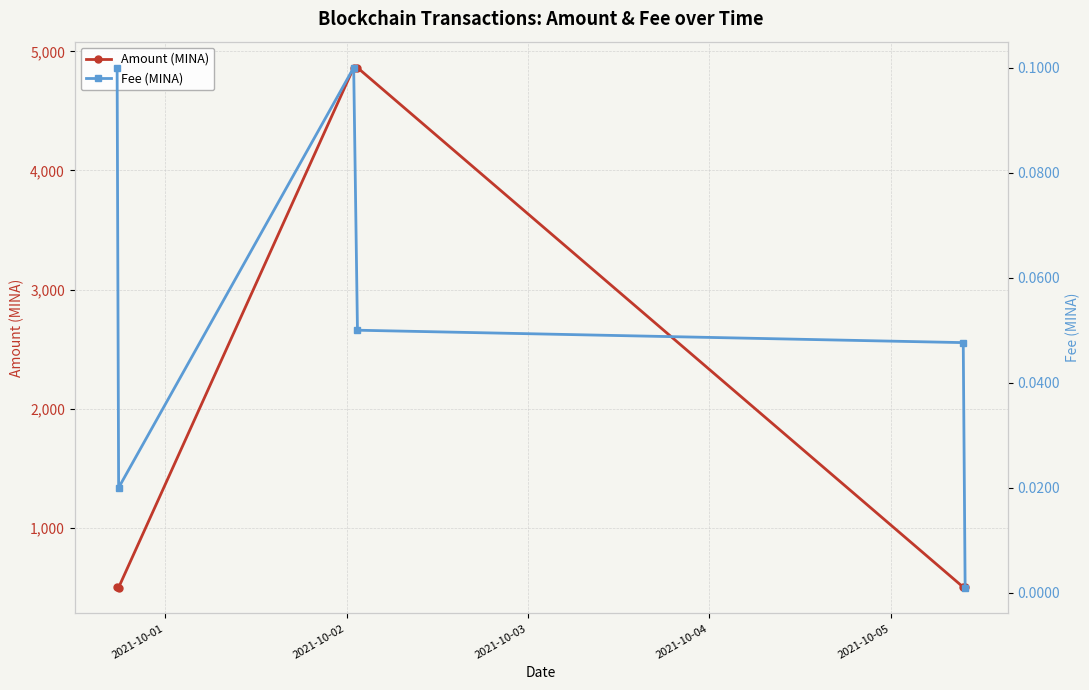

What is the value of the Amount (MINA) point at the 3rd from the left?

4862.8